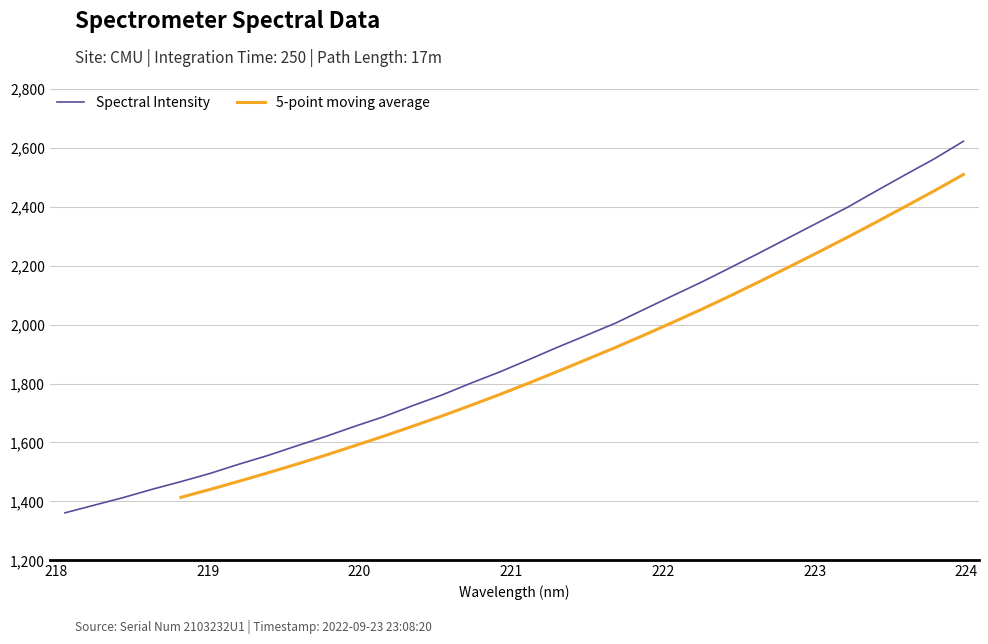

What is the average value?

1907.5